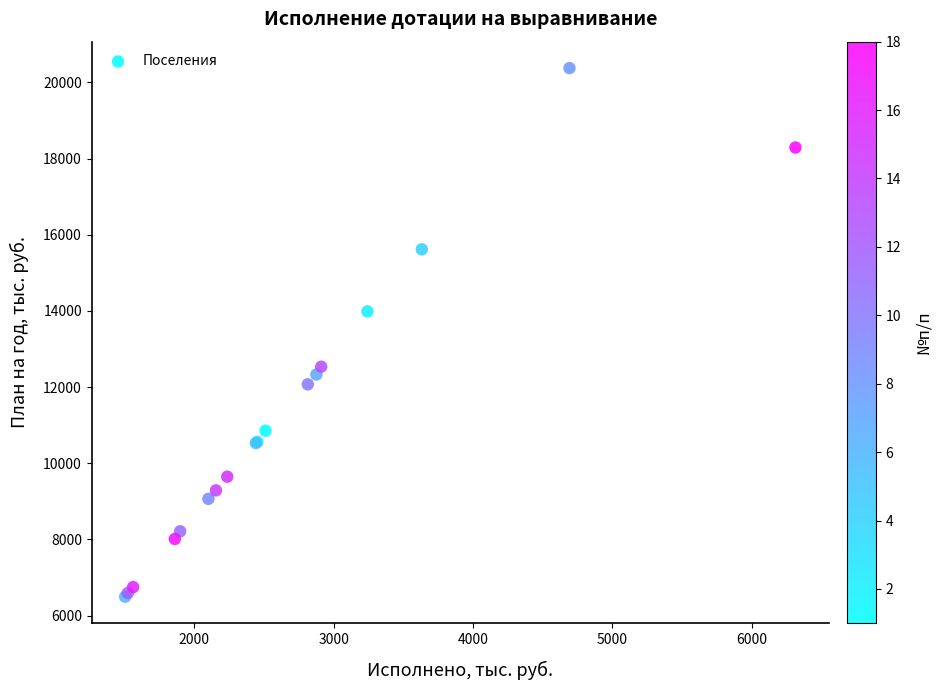

What Y value in the scatter plot is closest to 13435?

13986.9